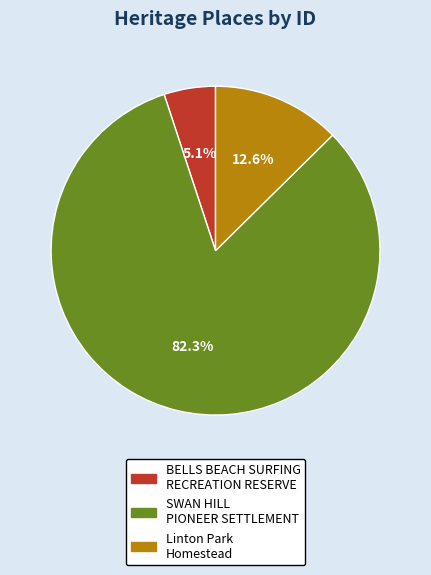

Is it true that SWAN HILL PIONEER SETTLEMENT is 68% of the pie?

False